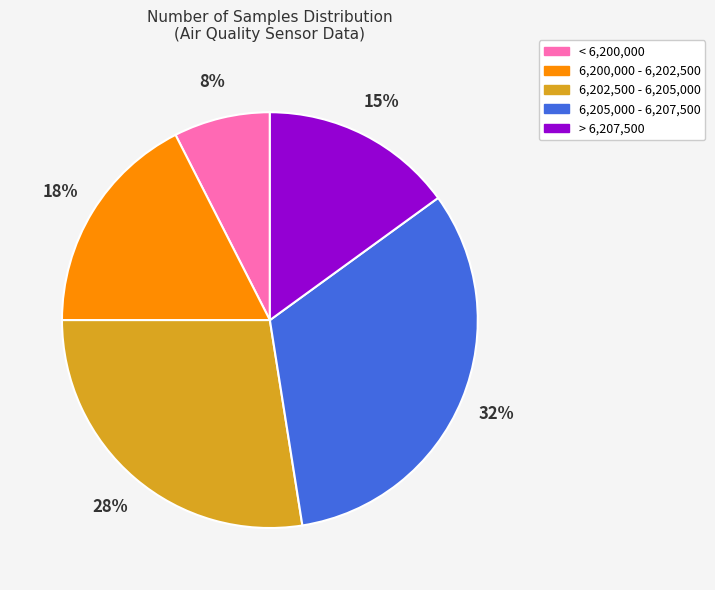

To the nearest percent, what portion does 6,205,000 - 6,207,500 represent?

32%